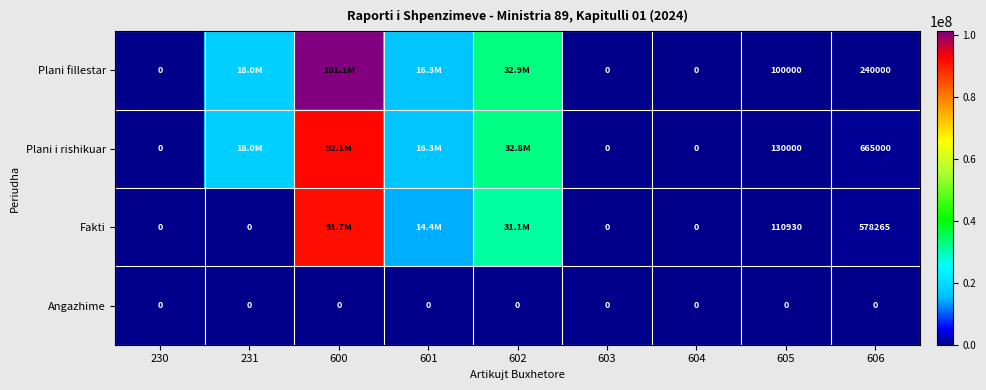

The value of Fakti at 605 is 172218. True or false?

False